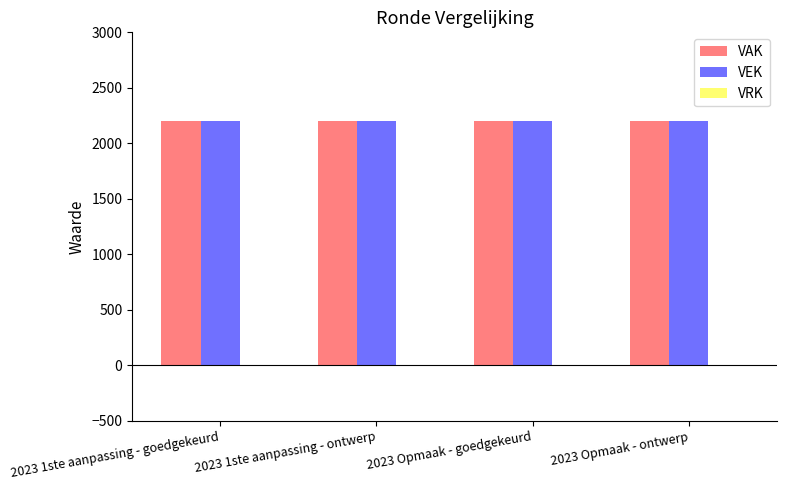

True or false: VAK has a value of 2200 at 2023 1ste aanpassing - goedgekeurd.

True